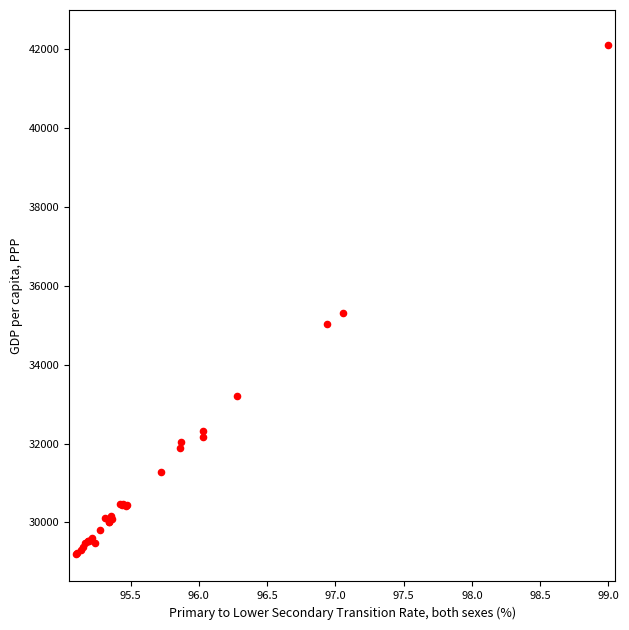

What Y value in the scatter plot is closest to 35650?

35304.7